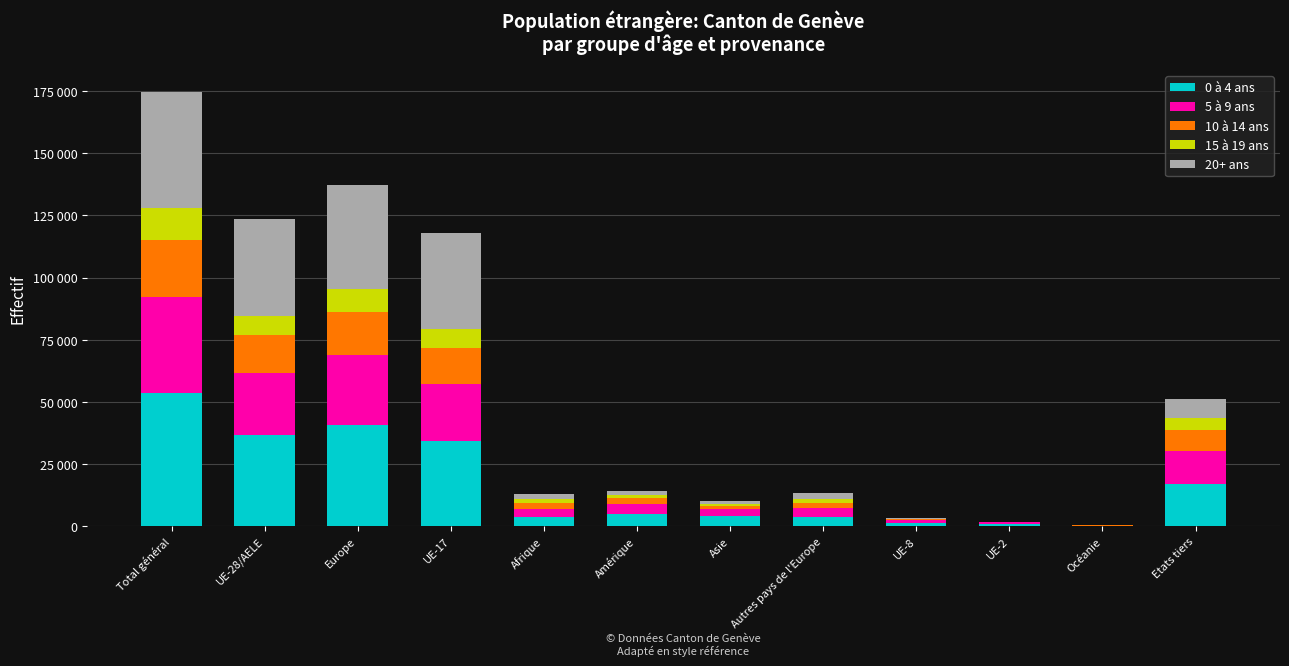

At which label does 15 à 19 ans first exceed 1639?

Total général